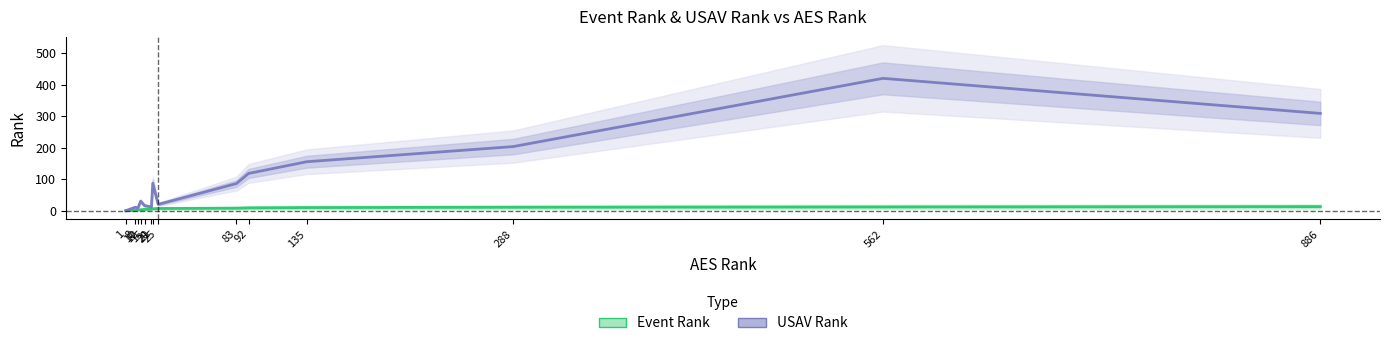

List the series in order of their overall mean, highest first.

USAV Rank, Event Rank